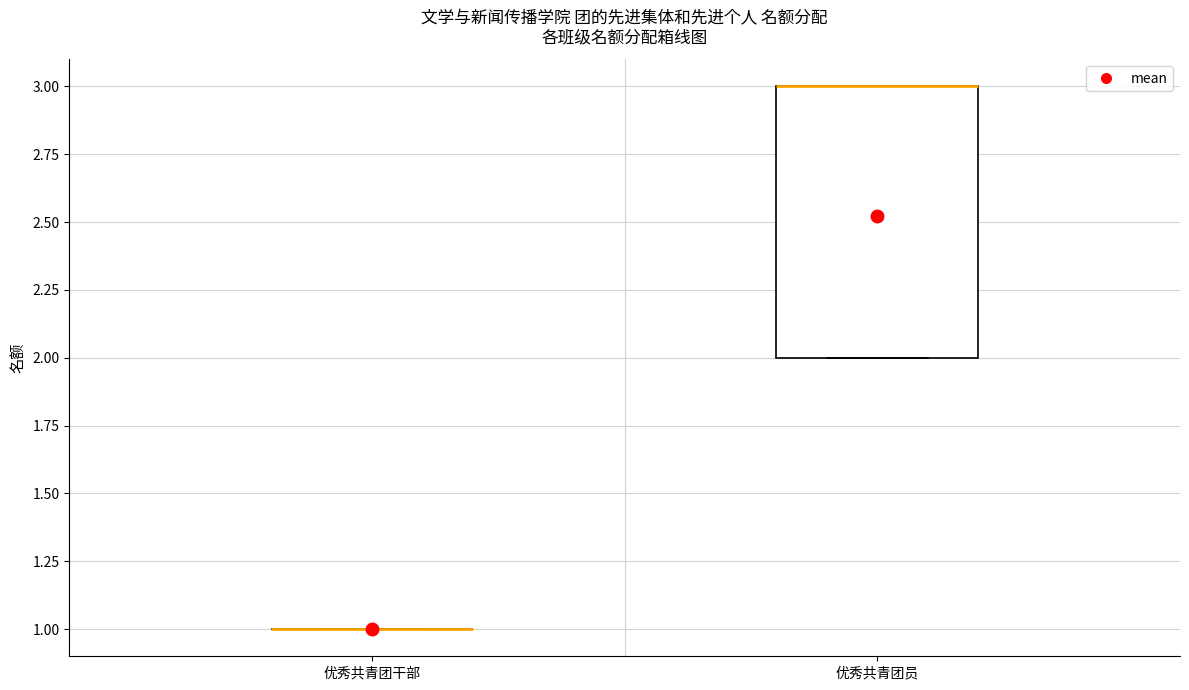

Reading left to right, read every box against the y-axis: the position of its median line, the range the box covers, and the ends of its whiskers. The values are not printed on the chart, so give them approximately, as read against the axis.

优秀共青团干部: box collapsed to a line at 1, whiskers 1 to 1
优秀共青团员: median 3 (drawn on the box's upper edge), box 2 to 3, whiskers 2 to 3